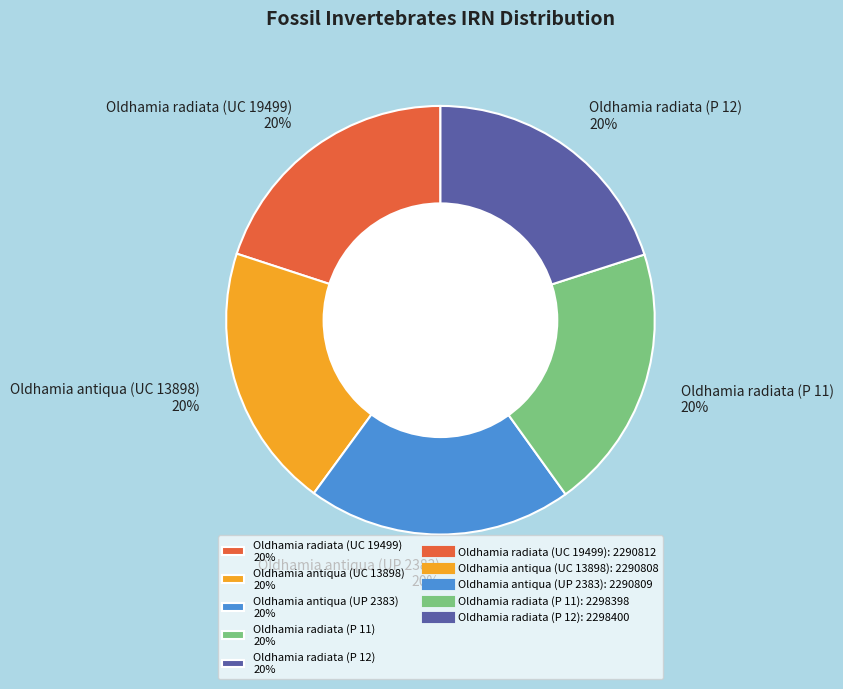

True or false: Oldhamia antiqua (UP 2383) accounts for 20% of the total.

True